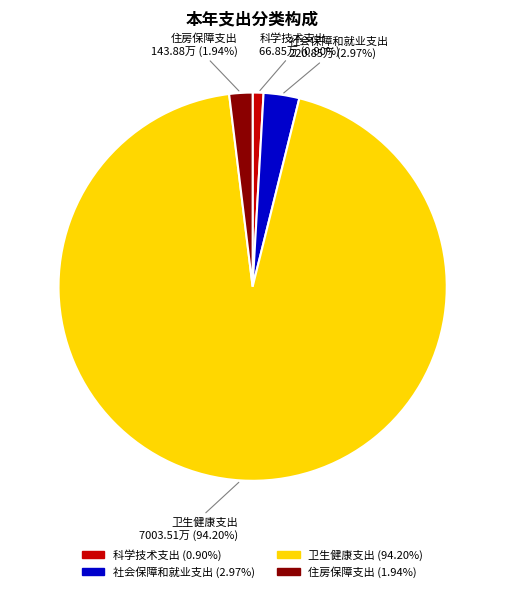

Combined, what portion of the pie is 社会保障和就业支出 and 卫生健康支出?

97.2%